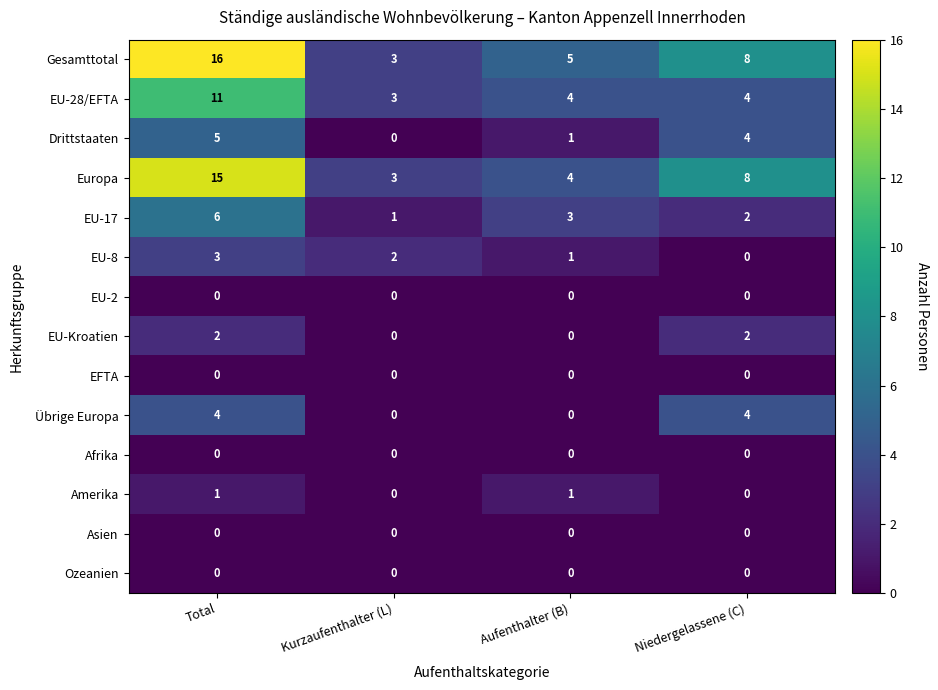

What is the difference between the highest and lowest values at Total?

16